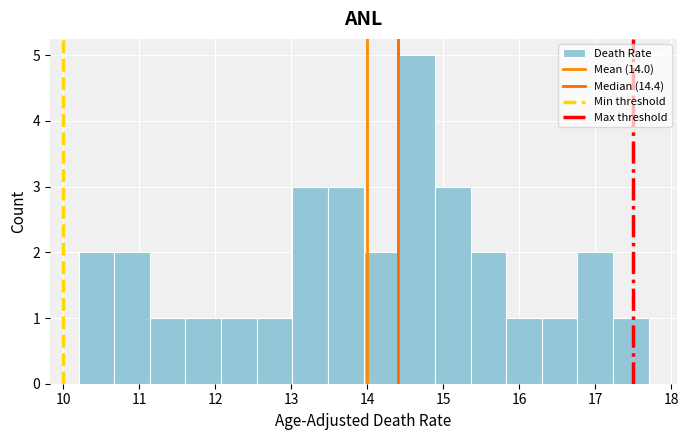

Which range on the x-axis has the tallest bar?

14.4 to 14.9